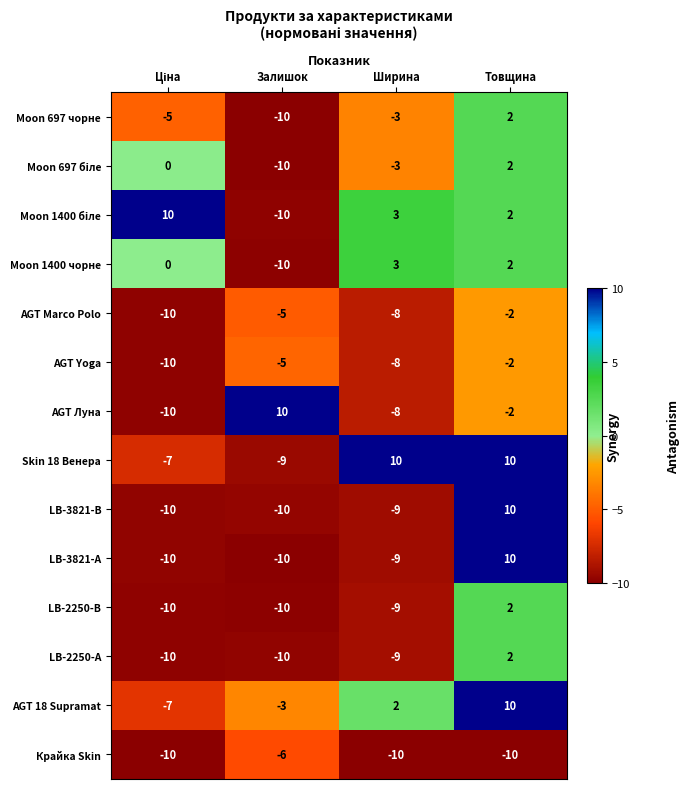

What is the difference between the maximum and minimum values in the Moon 1400 чорне series?

13